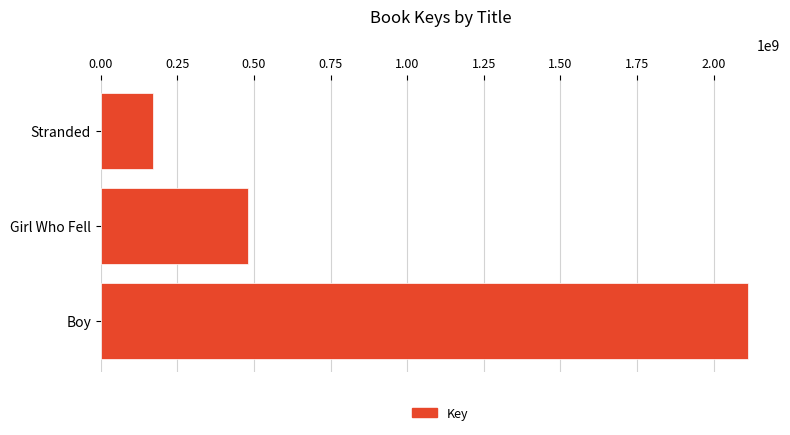

How many values are between 170647776 and 2110827031?

3